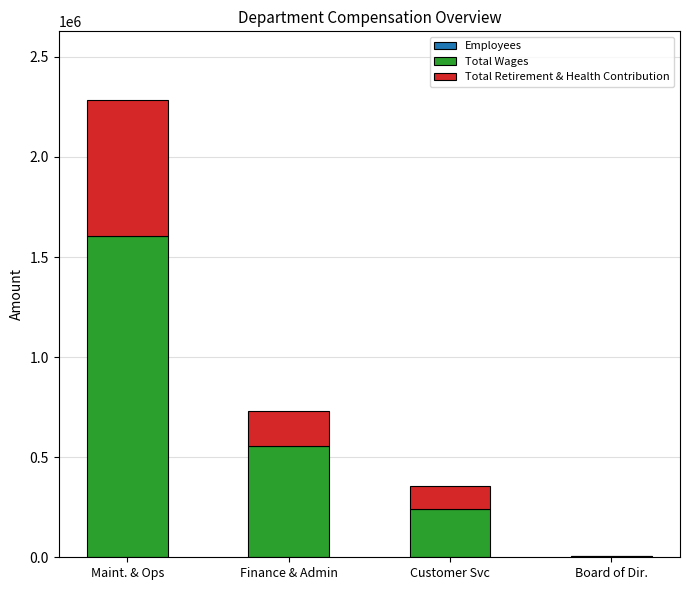

At which category is the sum across all series the highest?

Maint. & Ops